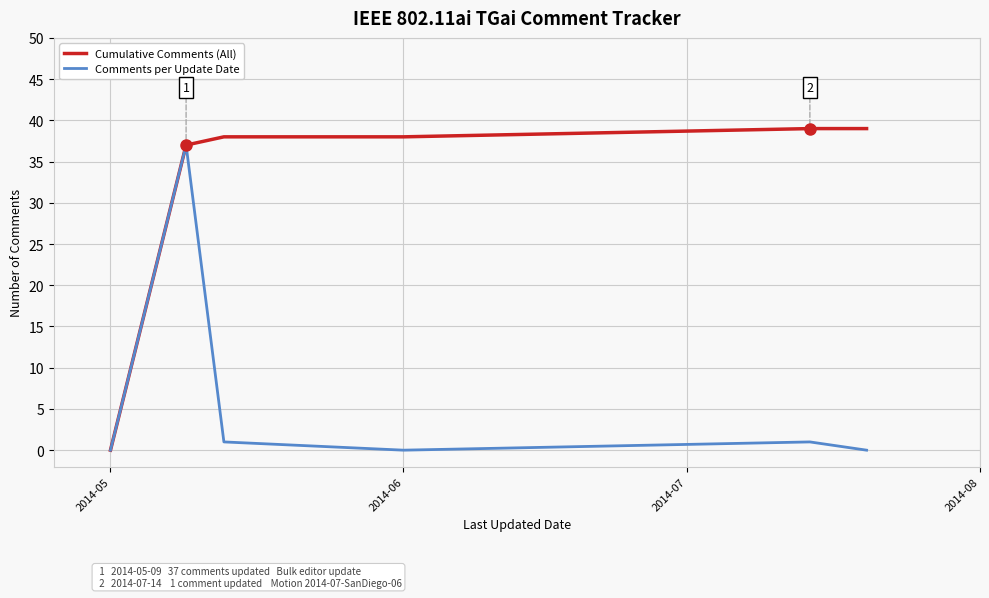

What is the greatest value displayed?

39